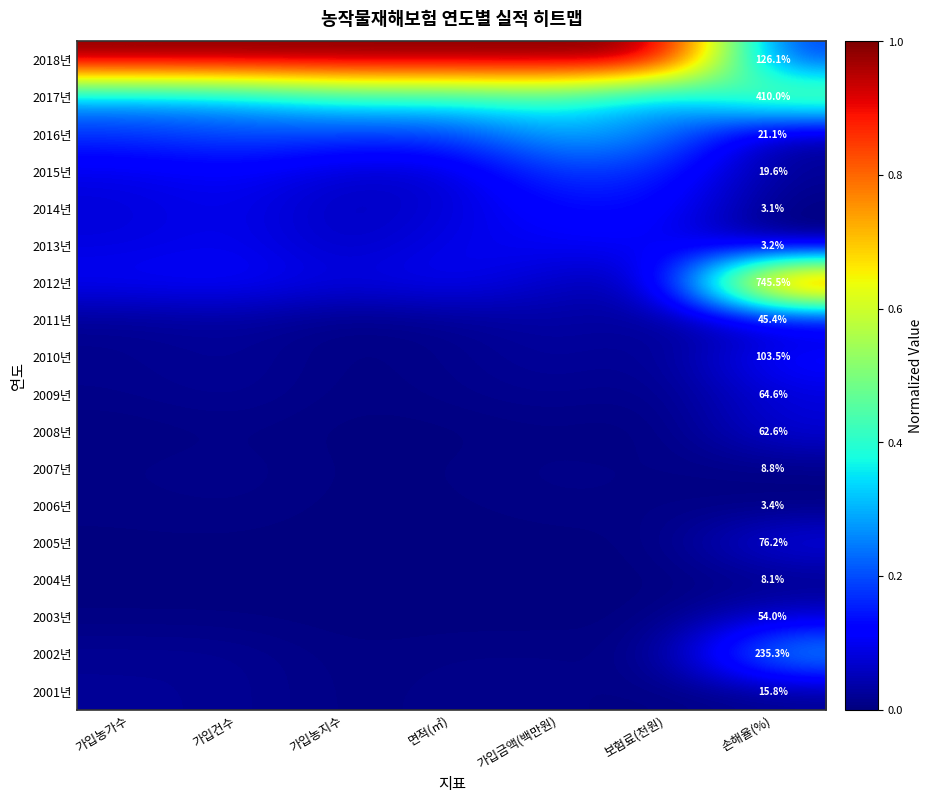

True or false: 2005년 has a value of 0.0 at 면적(㎡).

False